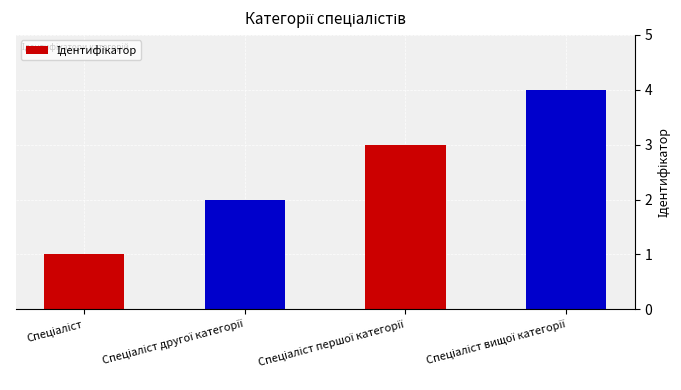

What is the difference between the maximum and minimum values?

3